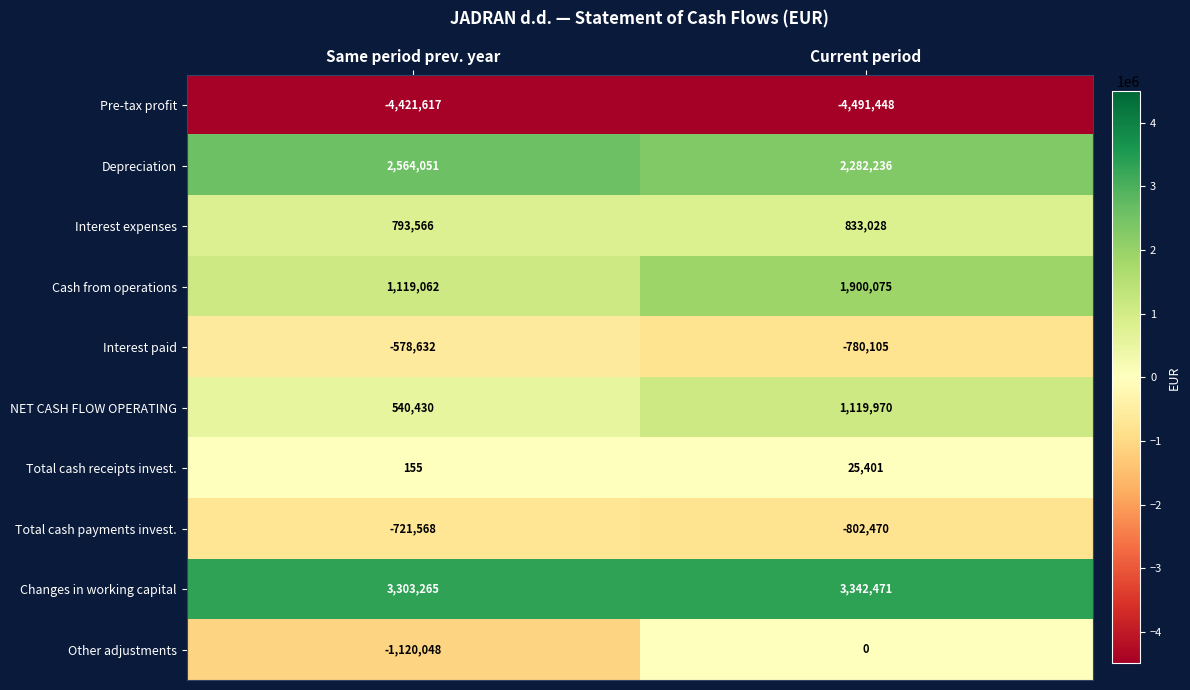

Reading left to right, list all the values displayed in this chart.

Pre-tax profit: Same period prev. year=-4421617	Current period=-4491448
Depreciation: Same period prev. year=2564051	Current period=2282236
Interest expenses: Same period prev. year=793566	Current period=833028
Cash from operations: Same period prev. year=1119062	Current period=1900075
Interest paid: Same period prev. year=-578632	Current period=-780105
NET CASH FLOW OPERATING: Same period prev. year=540430	Current period=1119970
Total cash receipts invest.: Same period prev. year=155	Current period=25401
Total cash payments invest.: Same period prev. year=-721568	Current period=-802470
Changes in working capital: Same period prev. year=3303265	Current period=3342471
Other adjustments: Same period prev. year=-1120048	Current period=0